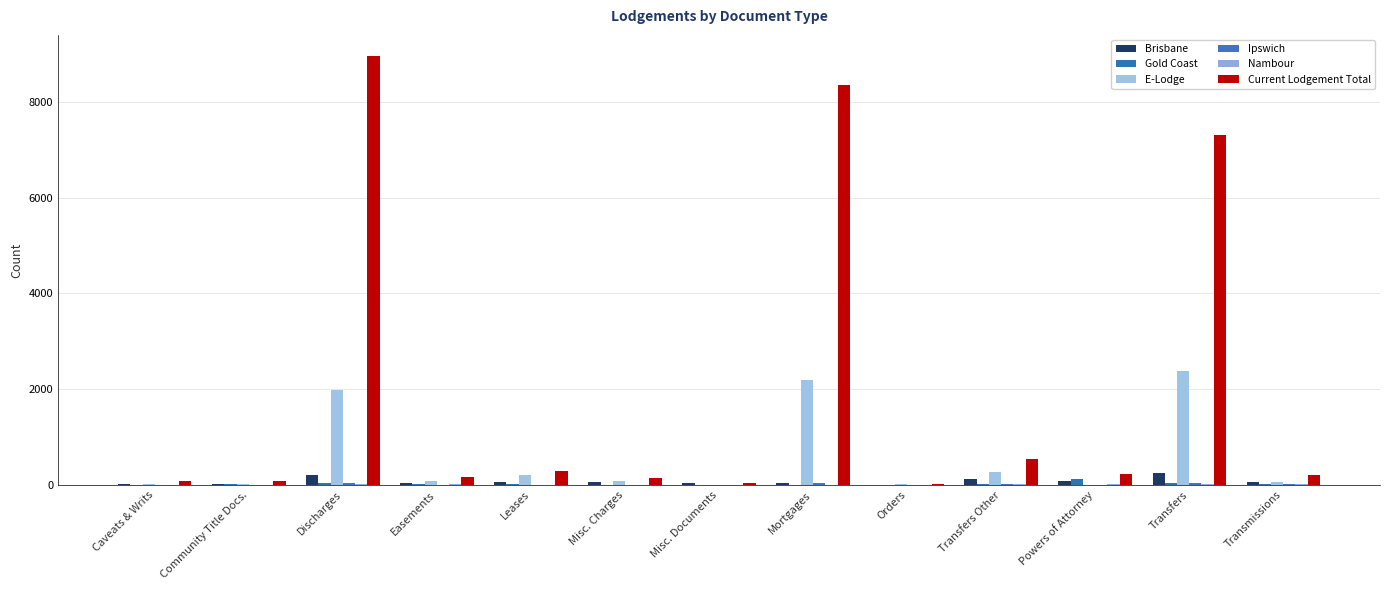

How many distinct data groups are displayed?

6